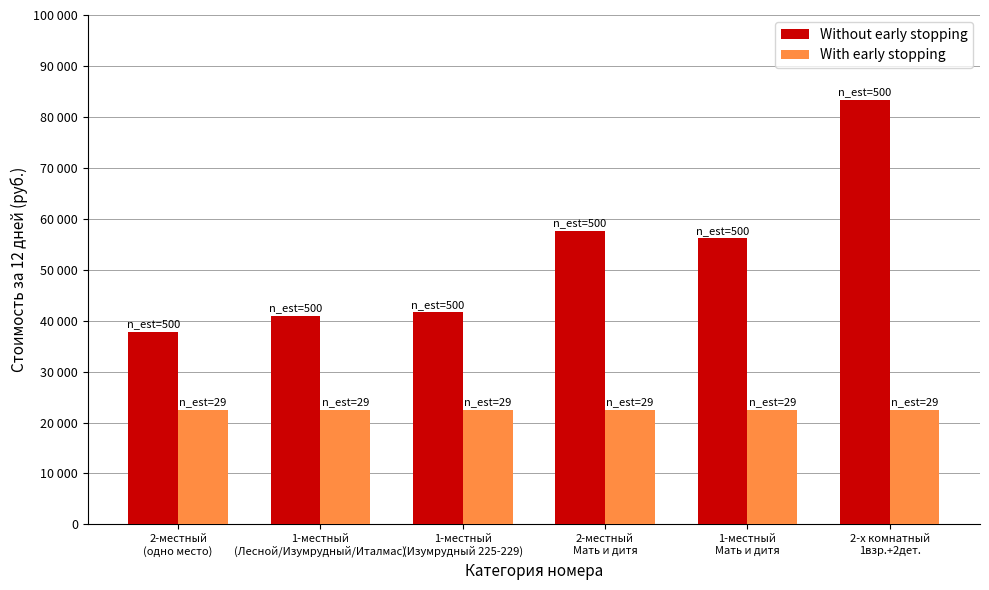

True or false: Without early stopping has a value of 83400 at 2-х комнатный
1взр.+2дет..

True